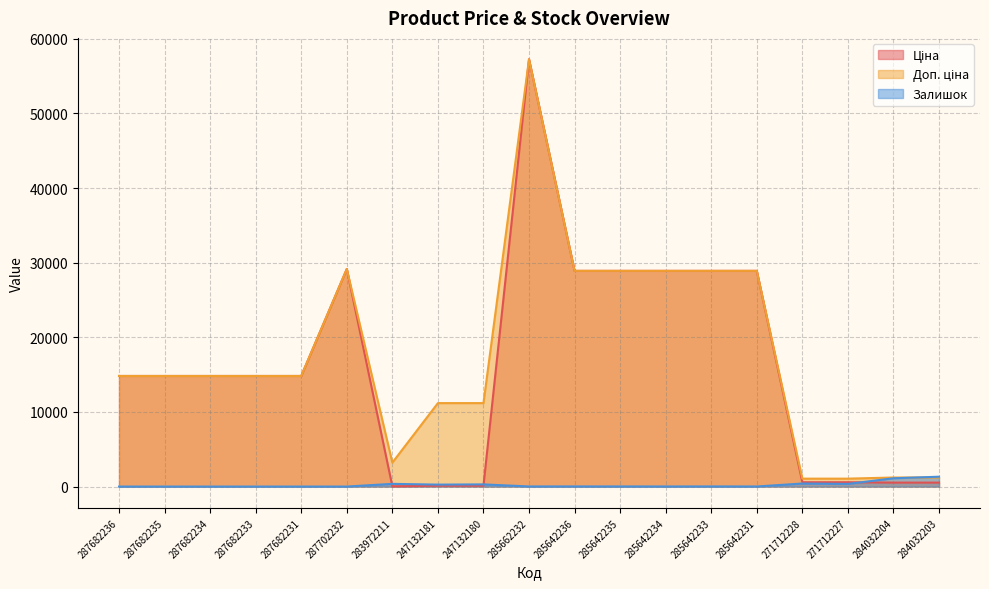

What is the difference between the second highest and second lowest values in the Залишок series?

1110.0